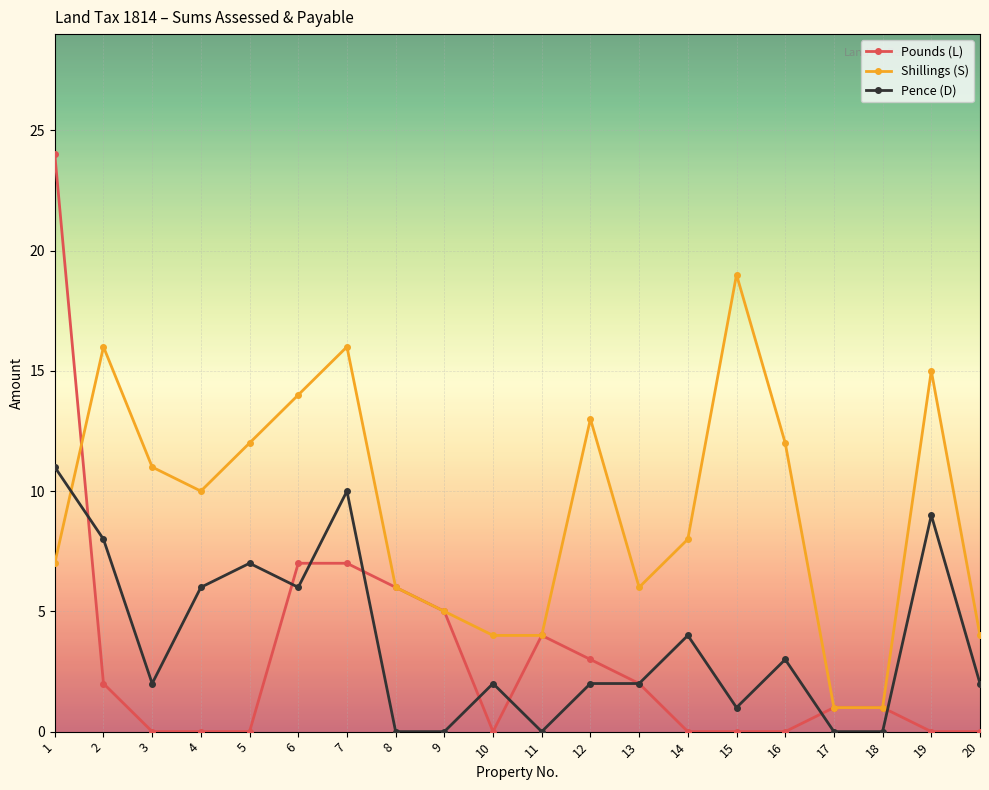

Where do Pounds (L) and Pence (D) first cross each other?

1 and 2